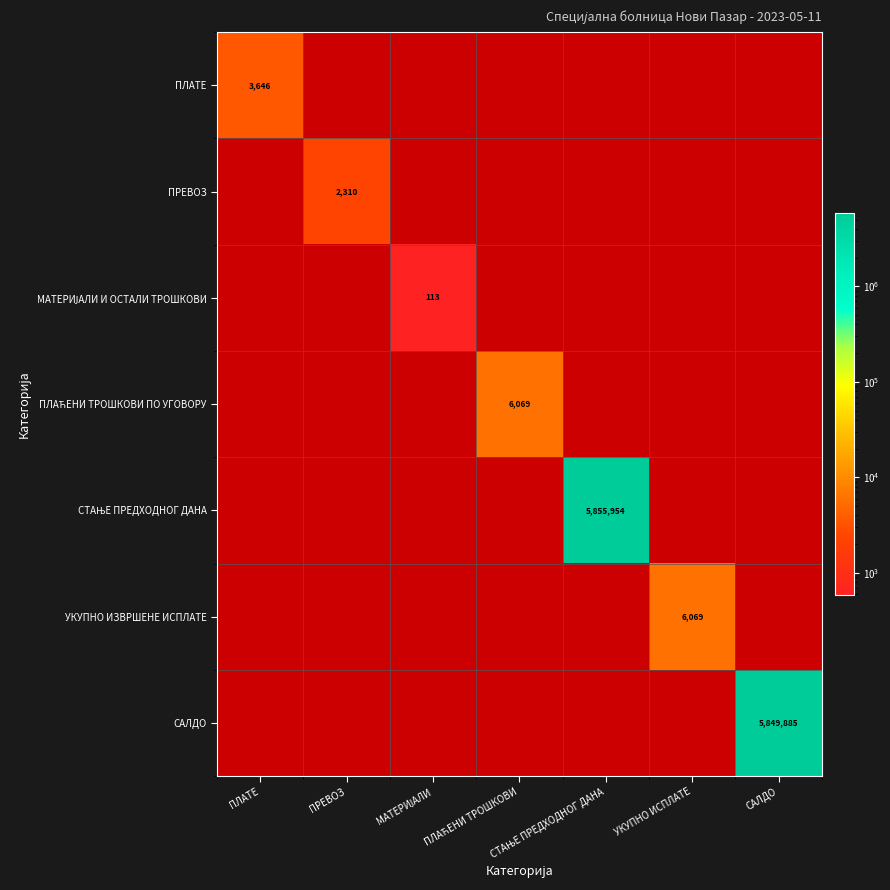

Where is СТАЊЕ ПРЕДХОДНОГ ДАНА nearest to the value 1?

ПЛАТЕ